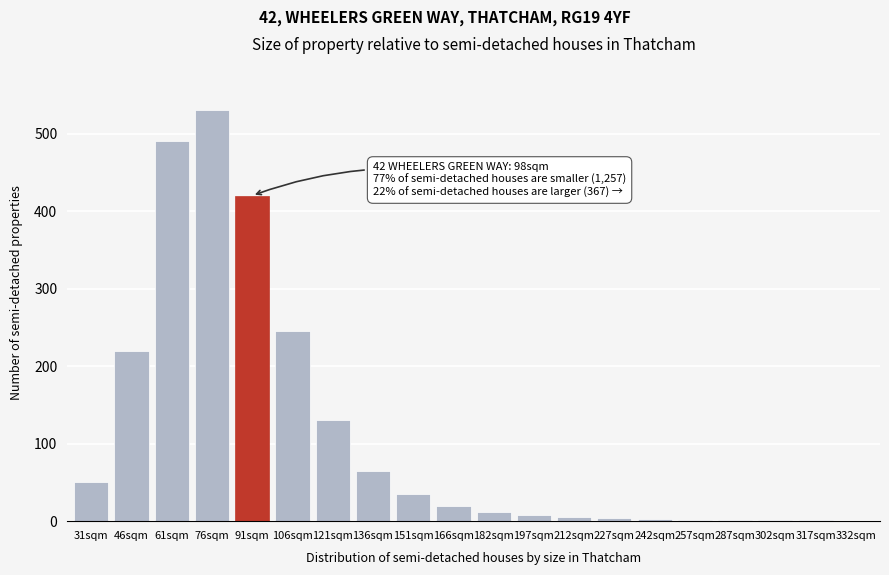

At which label is the value closest to 265?

106sqm